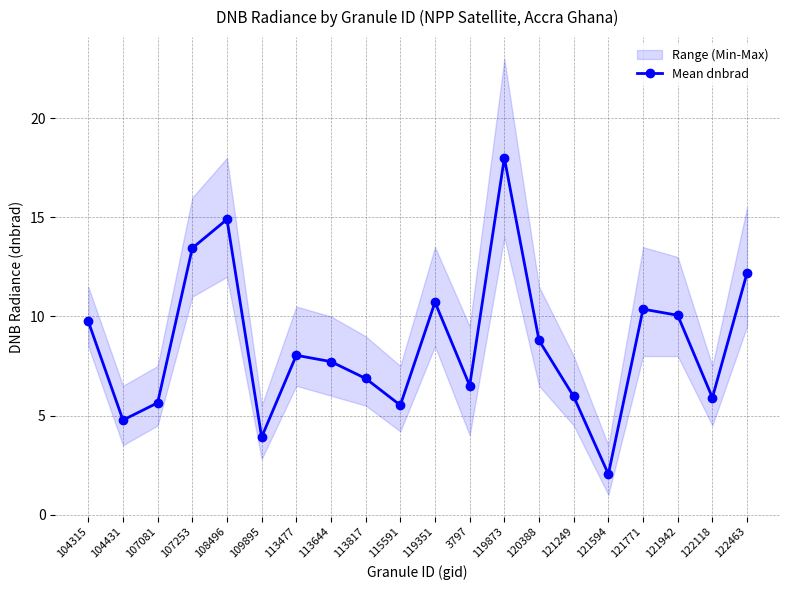

What is the minimum value shown in the chart?

2.0